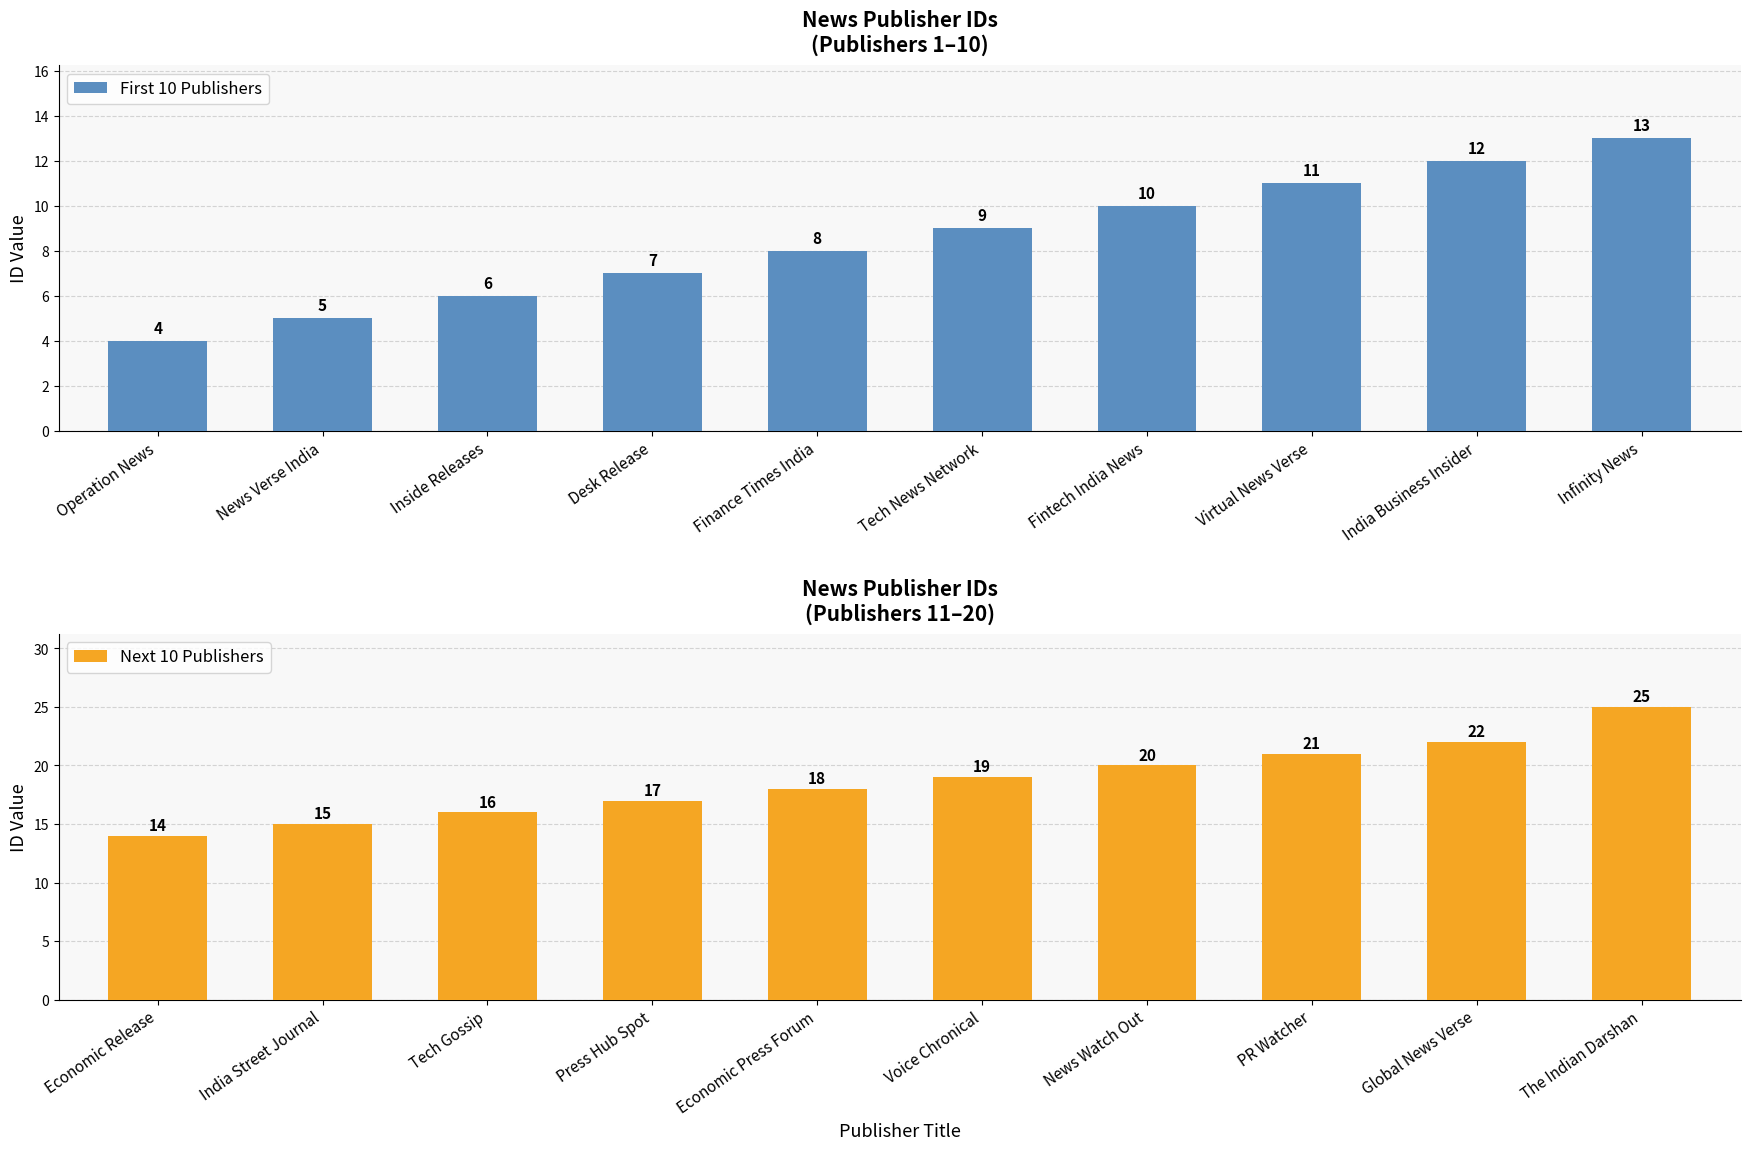

How many categories are shown in the chart?

10